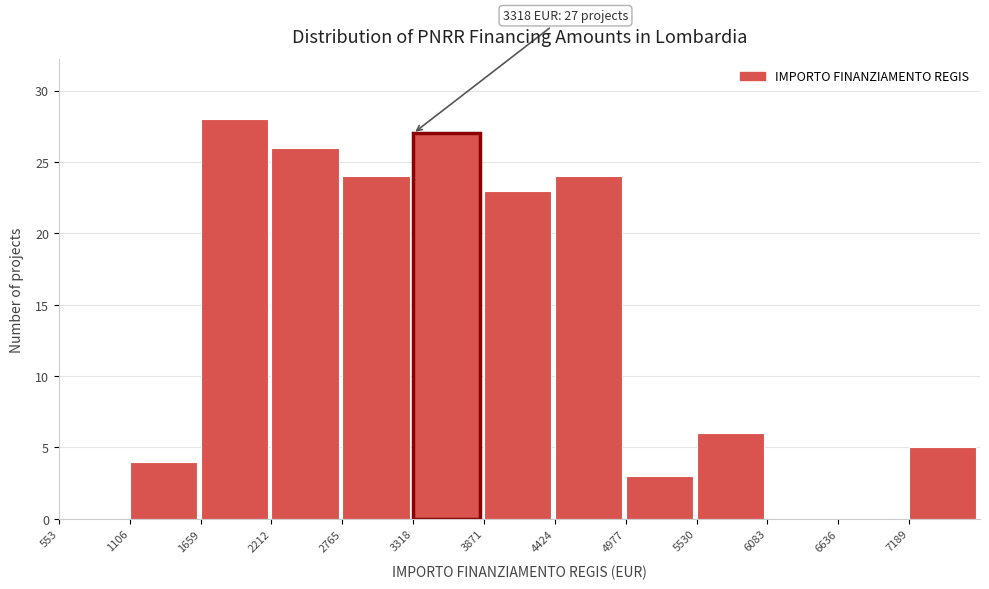

Over which range of the x-axis is the bar tallest?

1700 to 2200